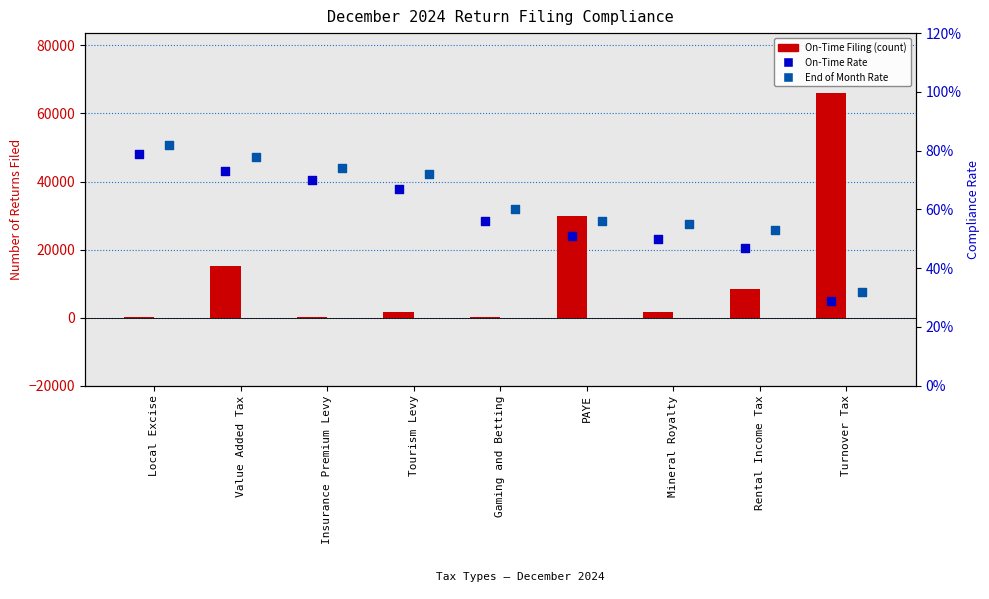

What is the total value across all series at Mineral Royalty?

1647.0